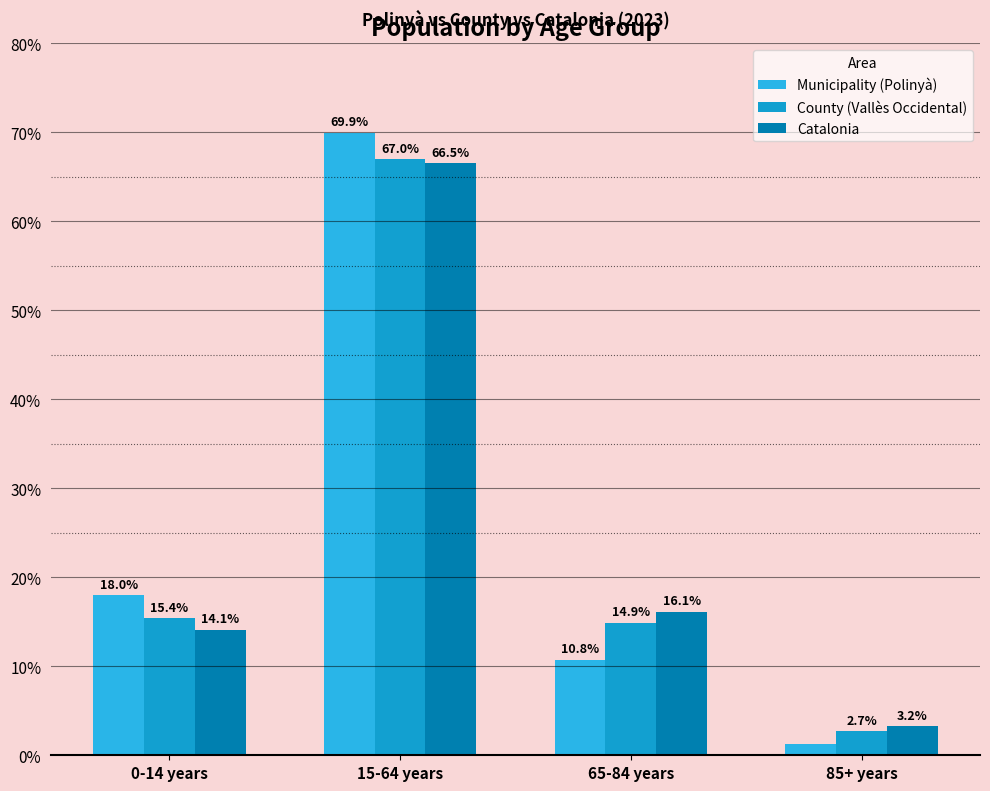

Which series has the largest range (max minus min)?

Municipality (Polinyà)